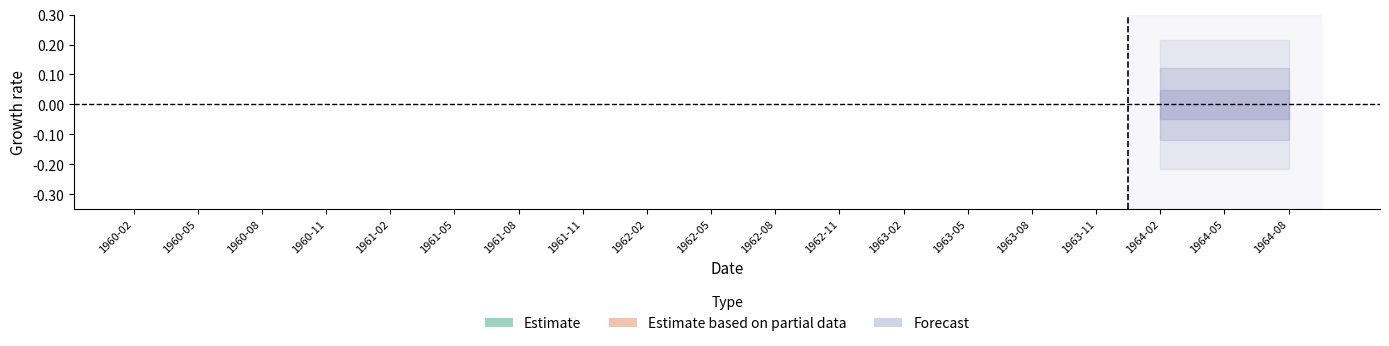

Which has a higher value, 1960-05 or 1960-02?

1960-02